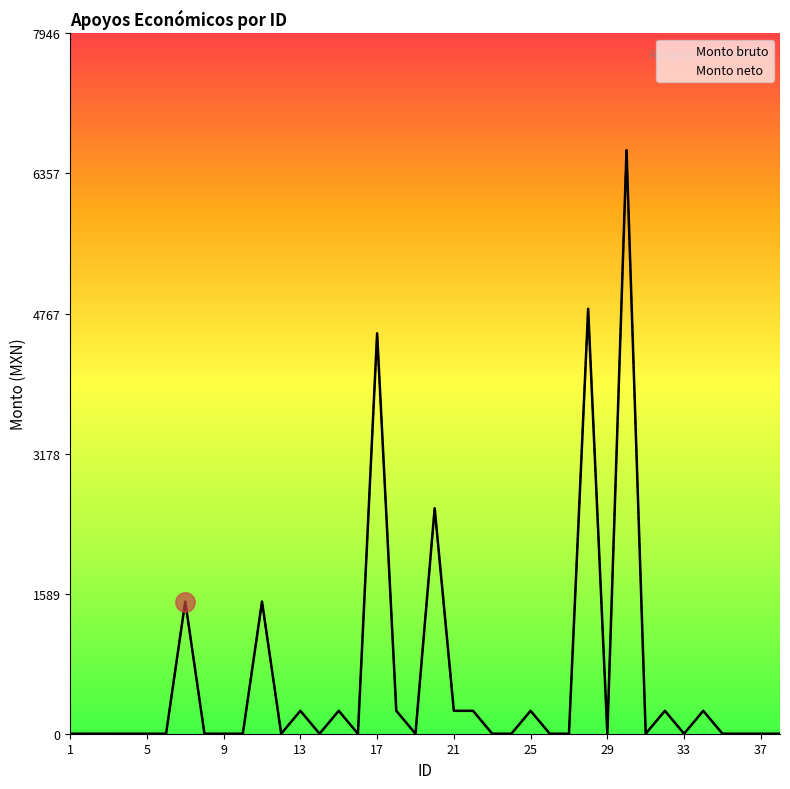

True or false: Monto bruto has more than 0 interior local peaks.

True